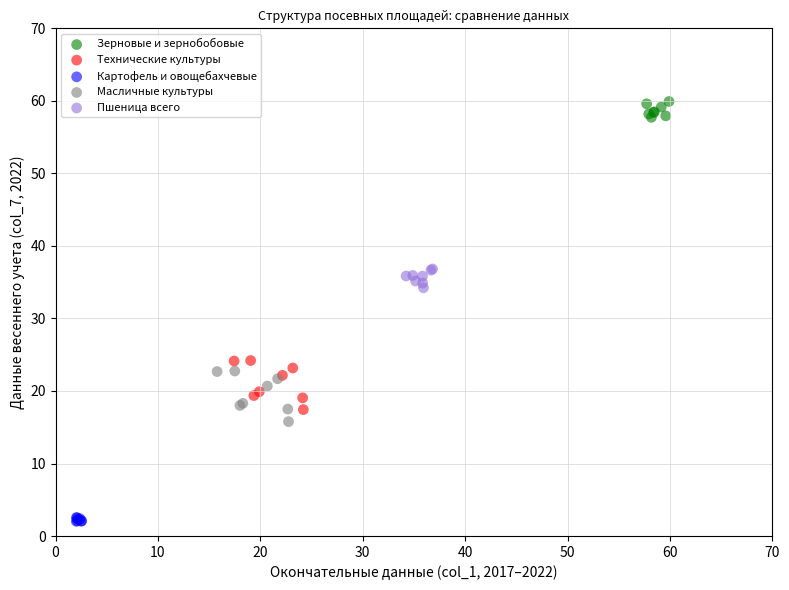

Which series reaches the maximum Y coordinate?

Зерновые и зернобобовые